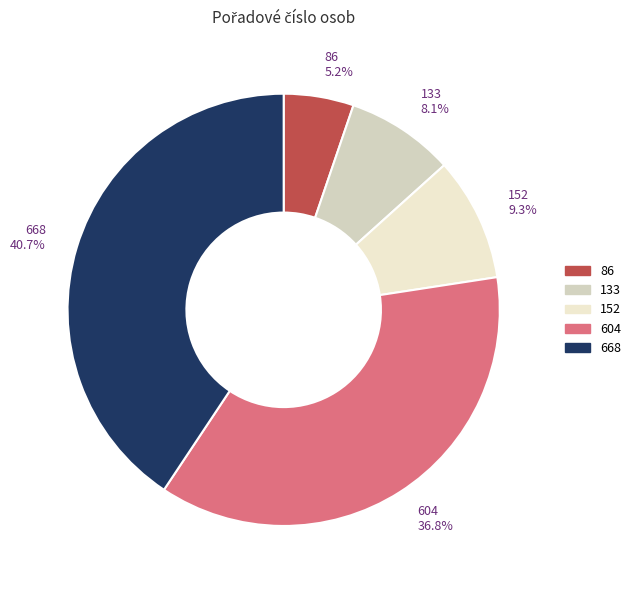

Does 604 represent more than half of the total?

No